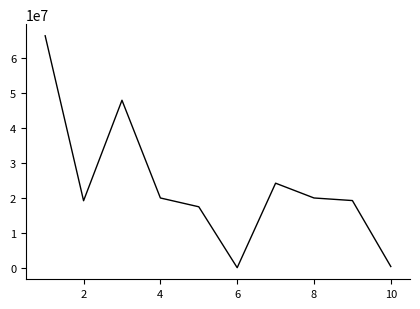

Does the chart display data point markers on the line(s)?

No